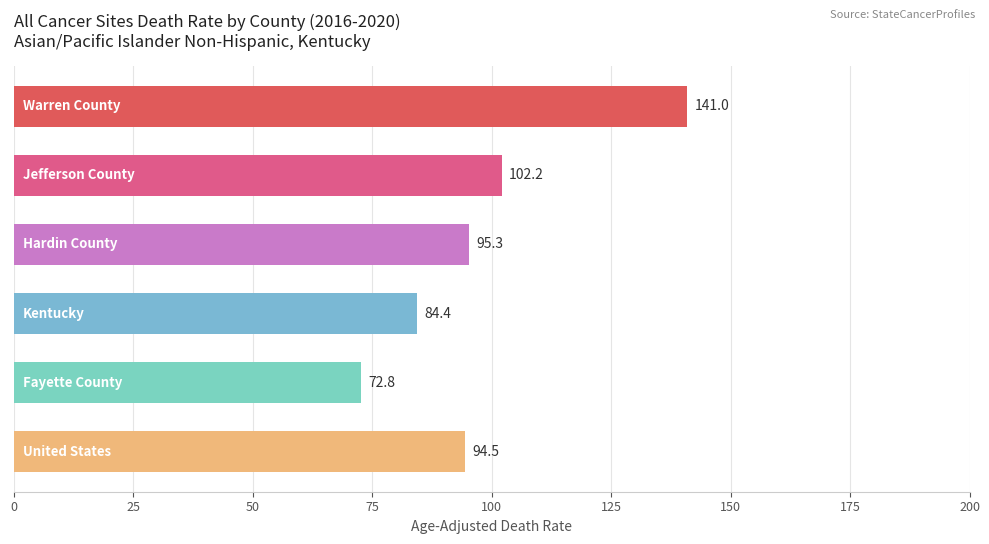

What is the difference between the second highest and minimum values?

29.4